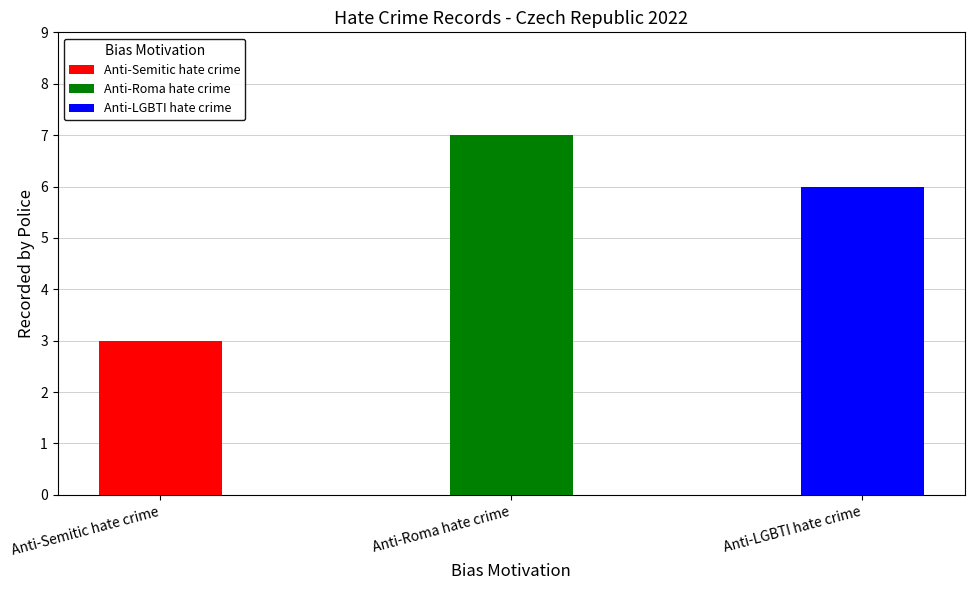

Reading left to right, list all the values displayed in this chart.

Anti-Semitic hate crime=3	Anti-Roma hate crime=7	Anti-LGBTI hate crime=6